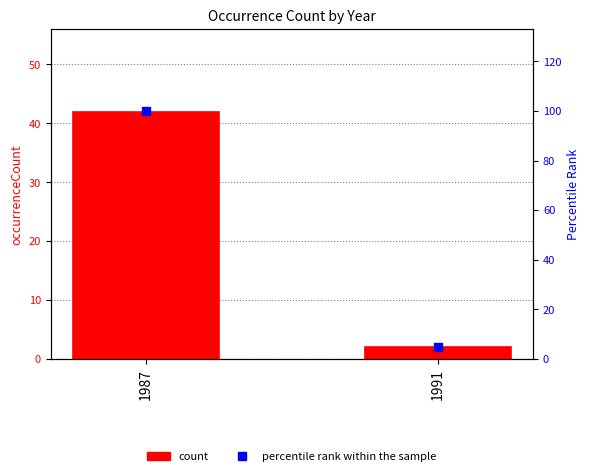

Which series has the largest total across all categories?

percentile rank within the sample